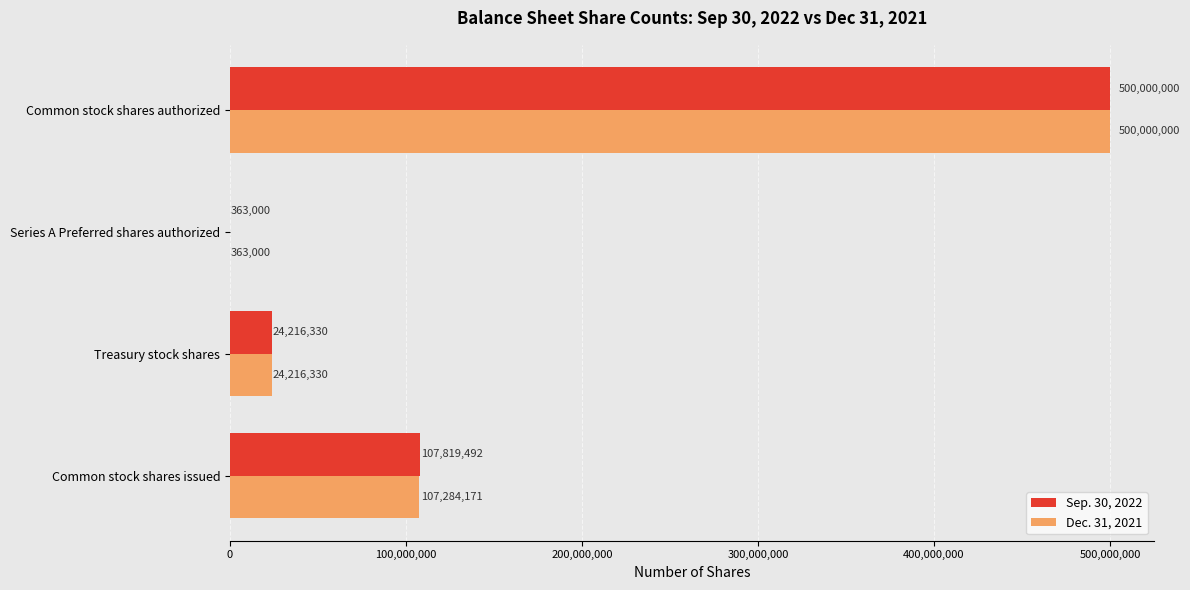

What is the sum of the Sep. 30, 2022 values at Common stock shares authorized and Common stock shares issued?

607819492